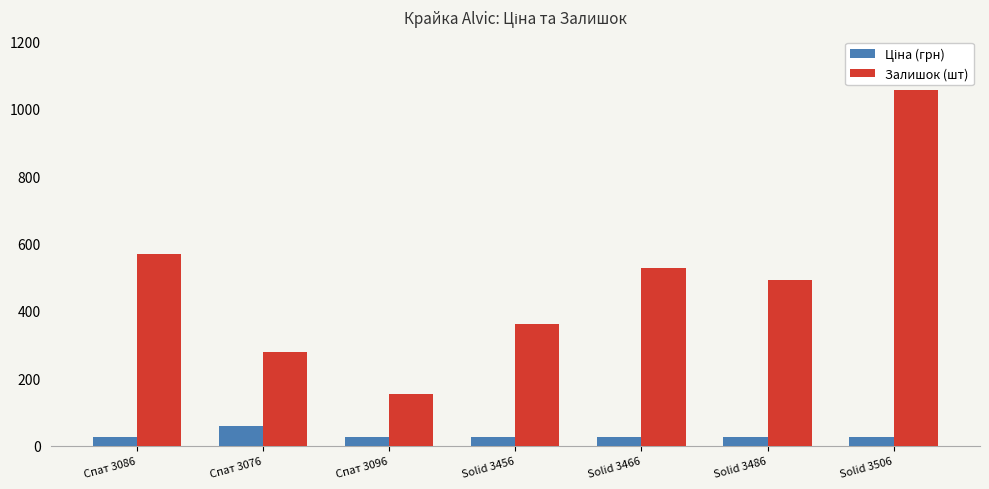

Which series has the largest total across all categories?

Залишок (шт)